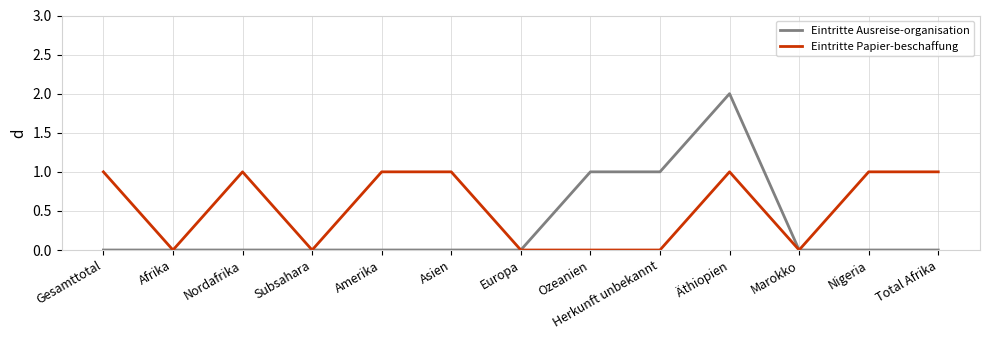

What is the difference between the maximum and minimum values in the Eintritte Papier-beschaffung series?

1